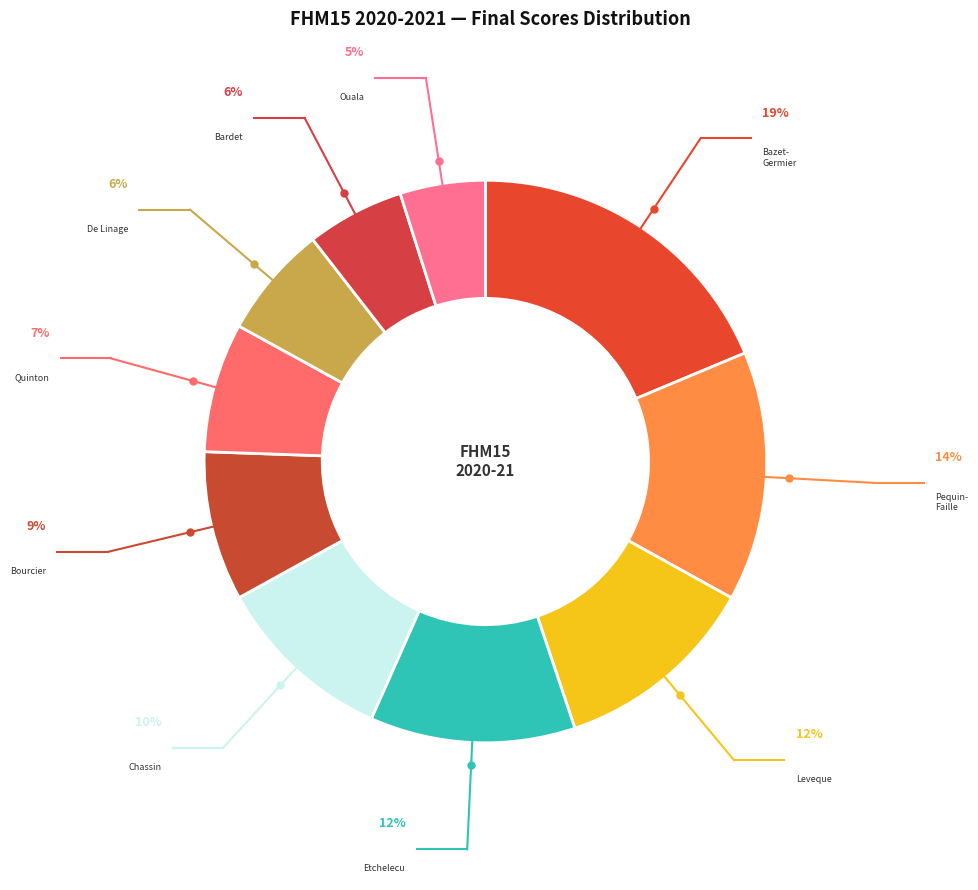

To the nearest percent, what is the difference between the De Linage and Pequin- Faille slice percentages?

8%